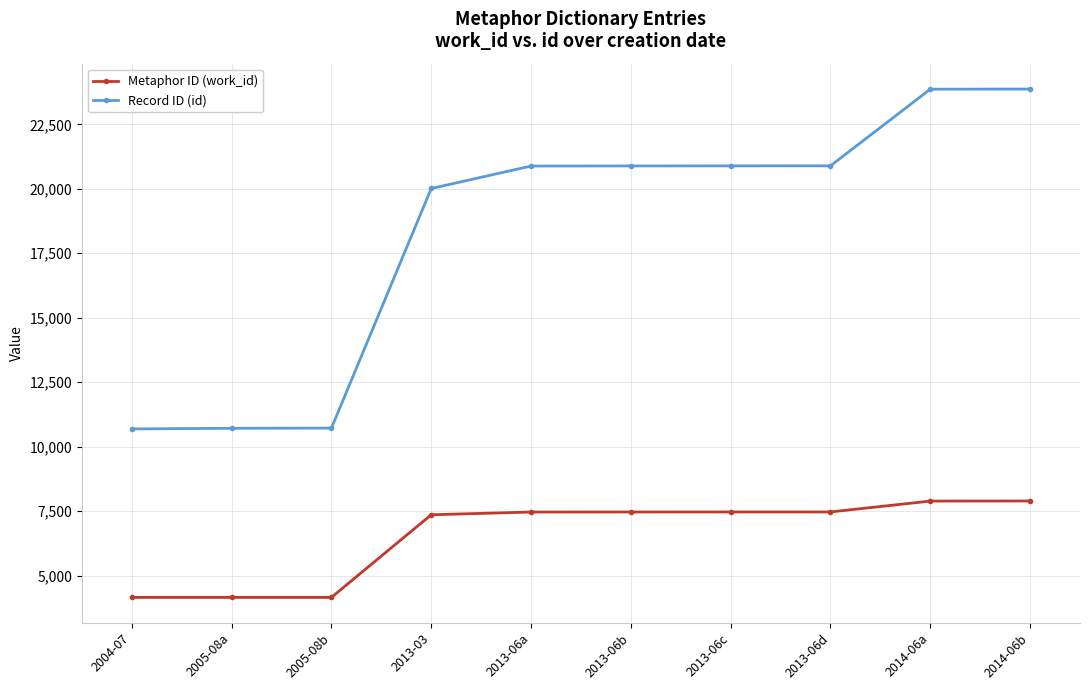

How many categories are shown in the chart?

10